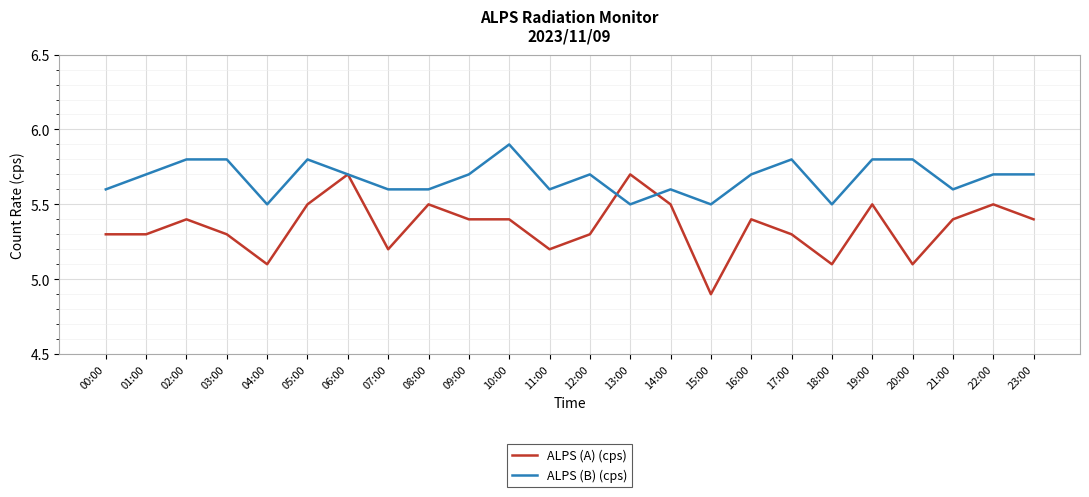

Rank the series by their average value, from lowest to highest.

ALPS (A) (cps), ALPS (B) (cps)